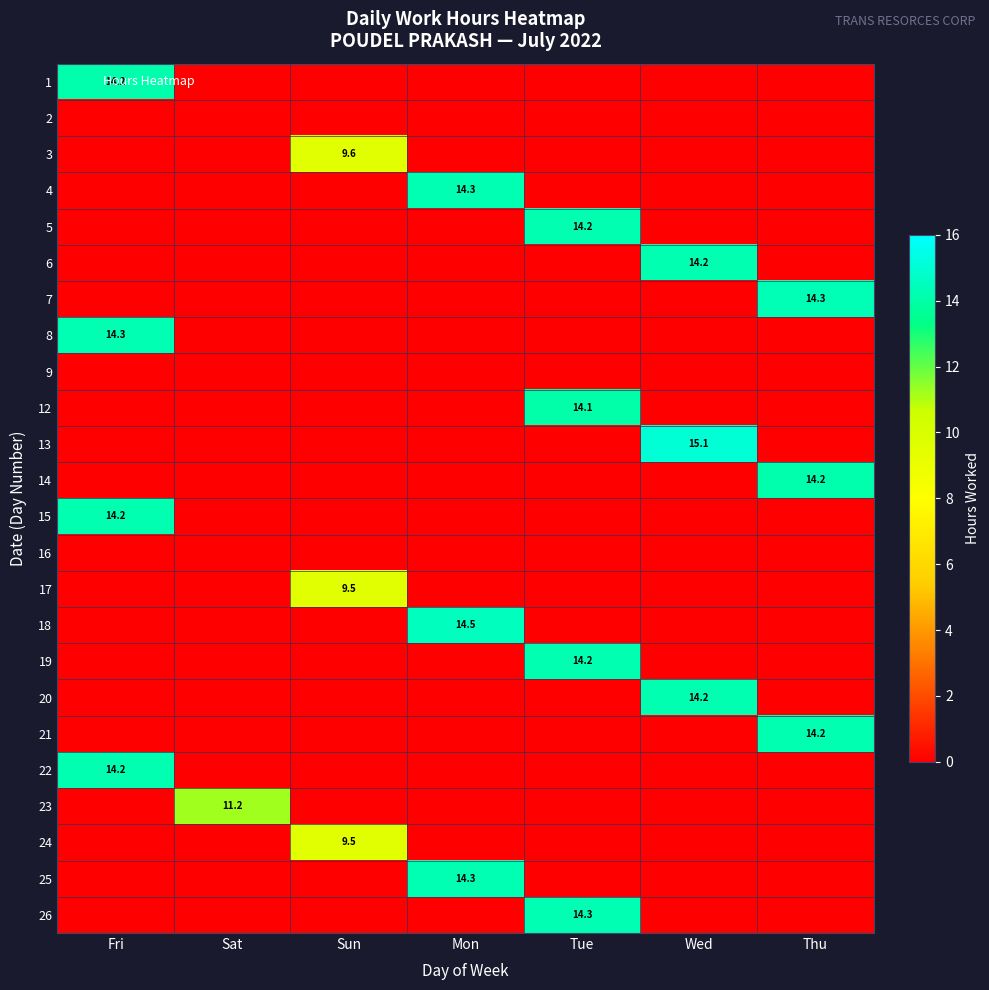

At which category does the chart reach its minimum across all series?

Sat